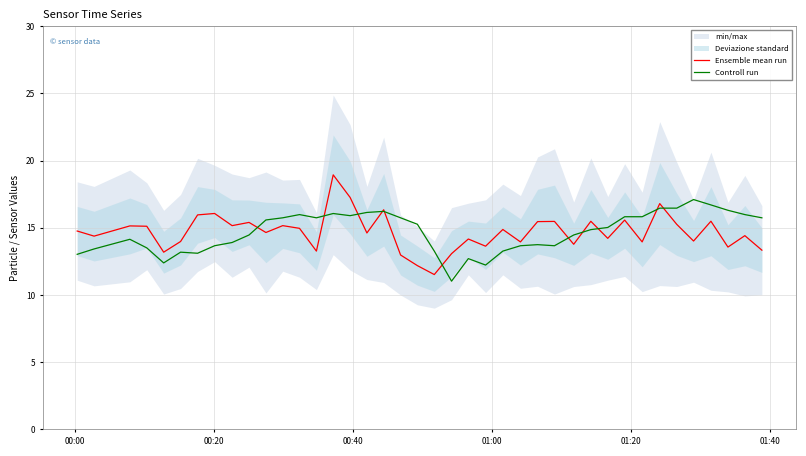

True or false: Ensemble mean run has more than 1 interior local peaks.

True